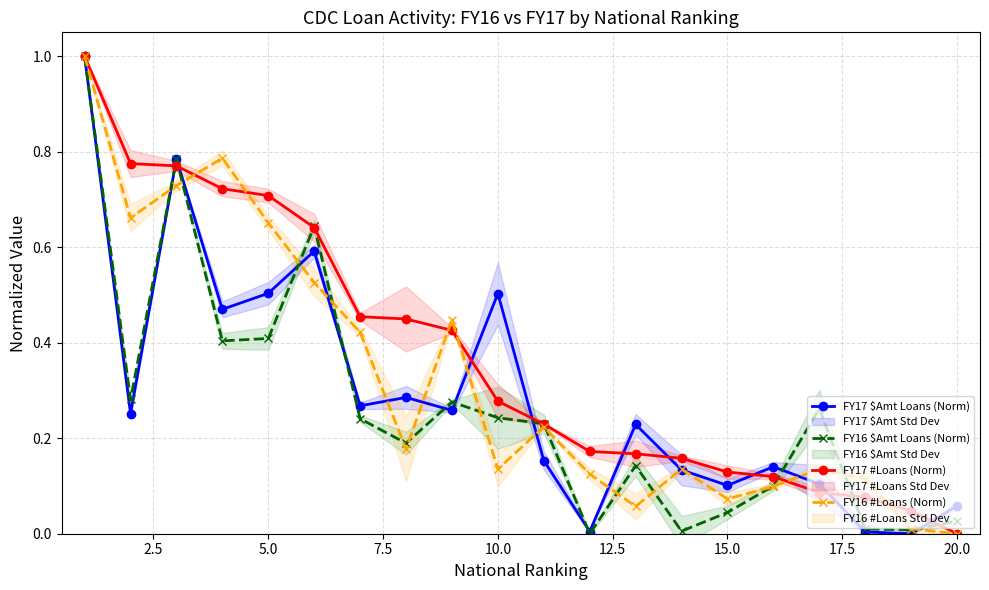

What is the highest value of the FY16 #Loans (Norm) series?

1.0